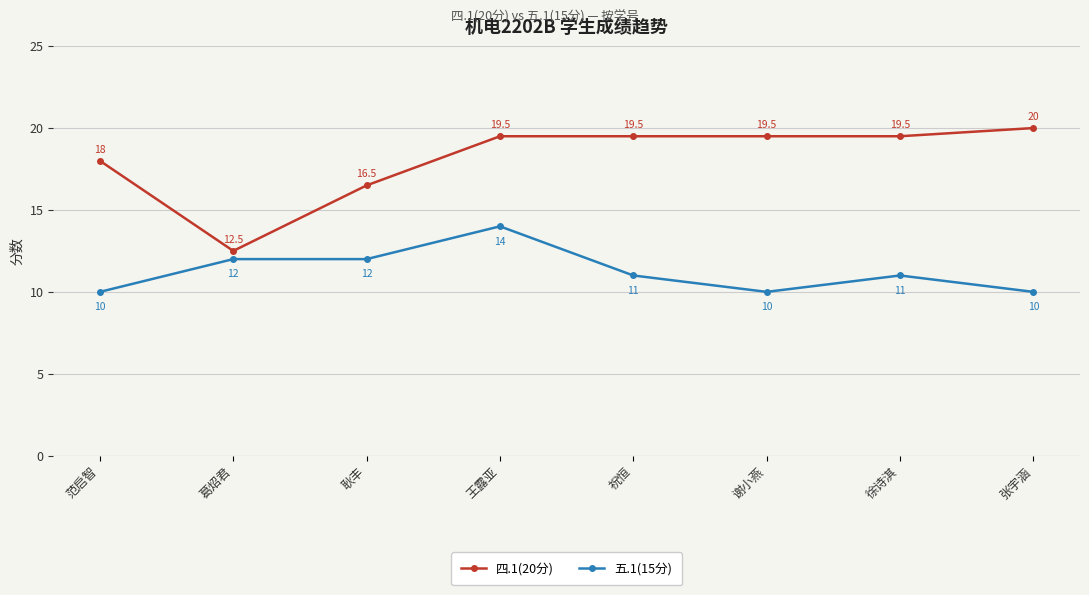

Which category has the highest value across all series?

张宇涵